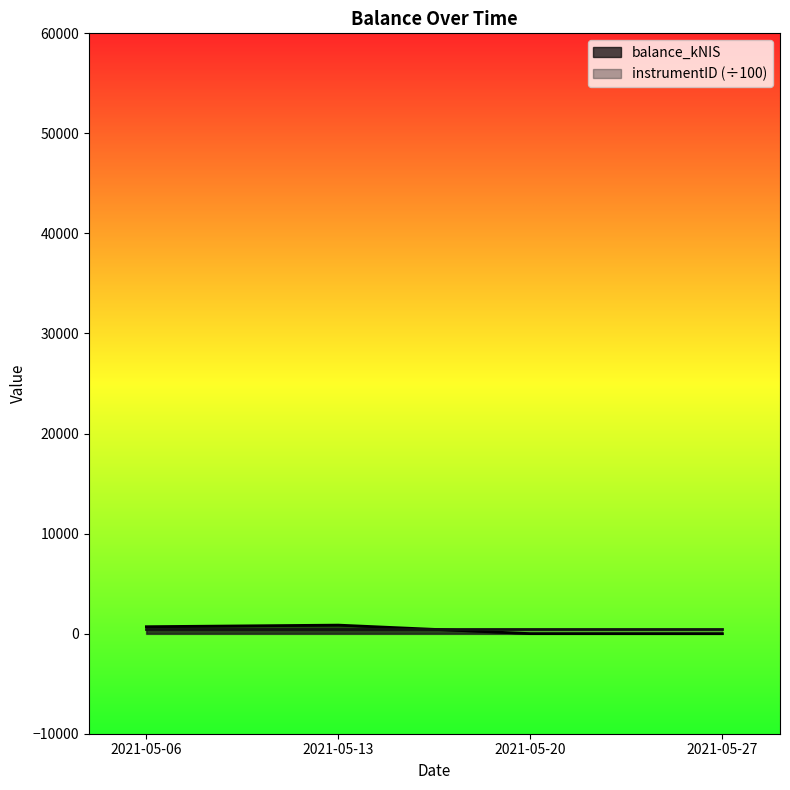

What is the average value?

388.5